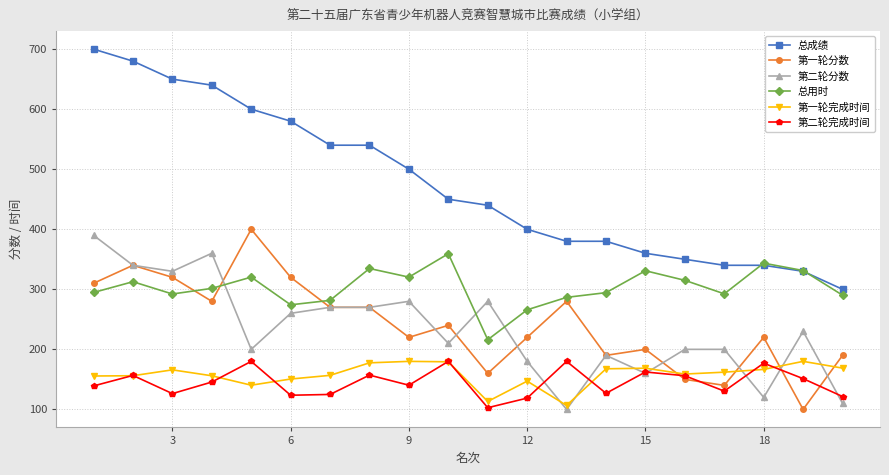

What is the greatest value displayed?

700.0